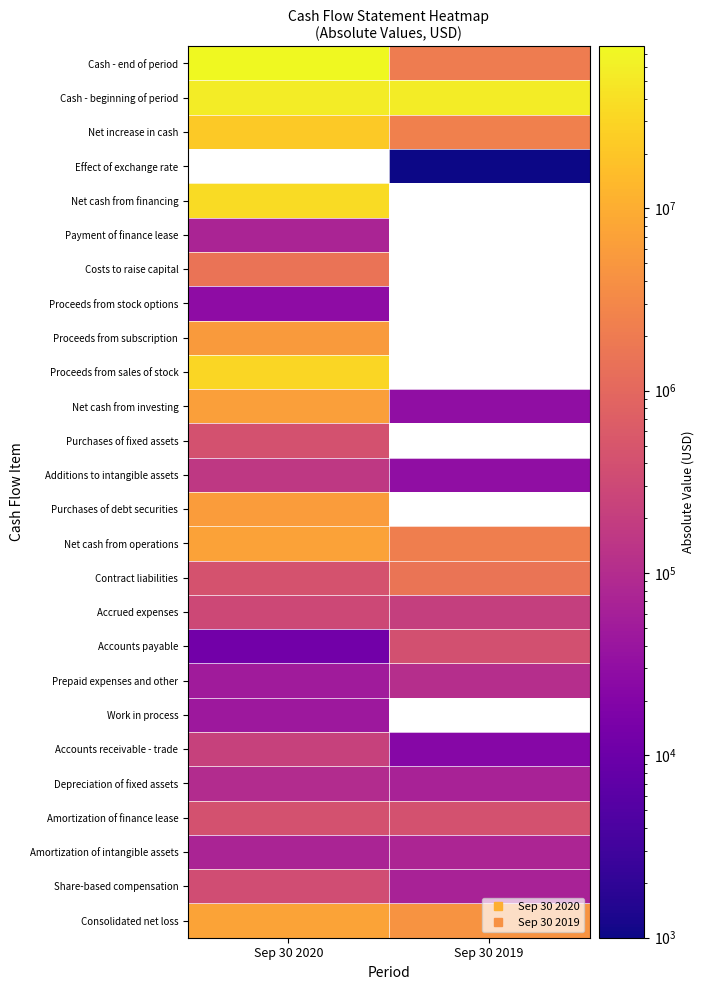

The Proceeds from stock options series shows 12100.6 at Sep 30 2020. True or false?

False